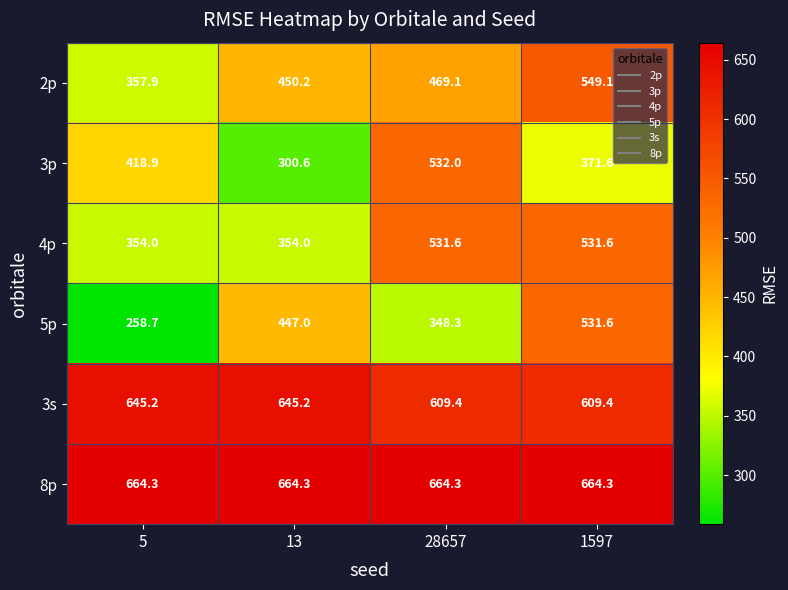

What is the approximate value of 4p at 13?

354.0